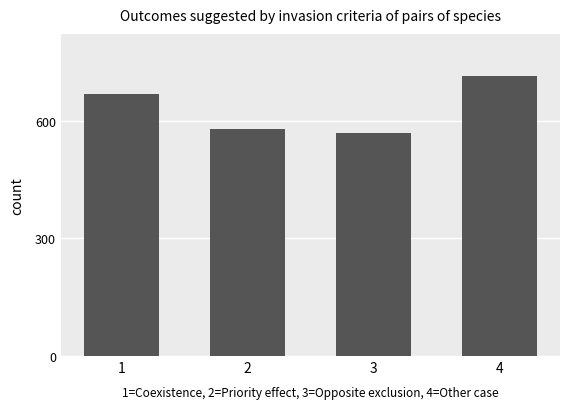

List the labels in order of value, smallest first.

3, 2, 1, 4